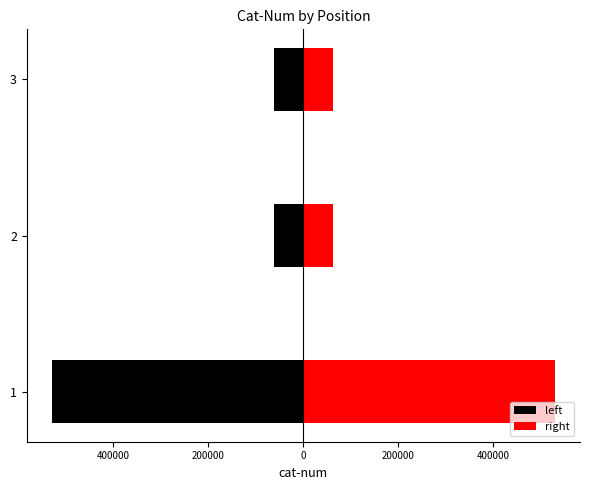

Are the bars grouped side by side (vs. stacked)?

Yes